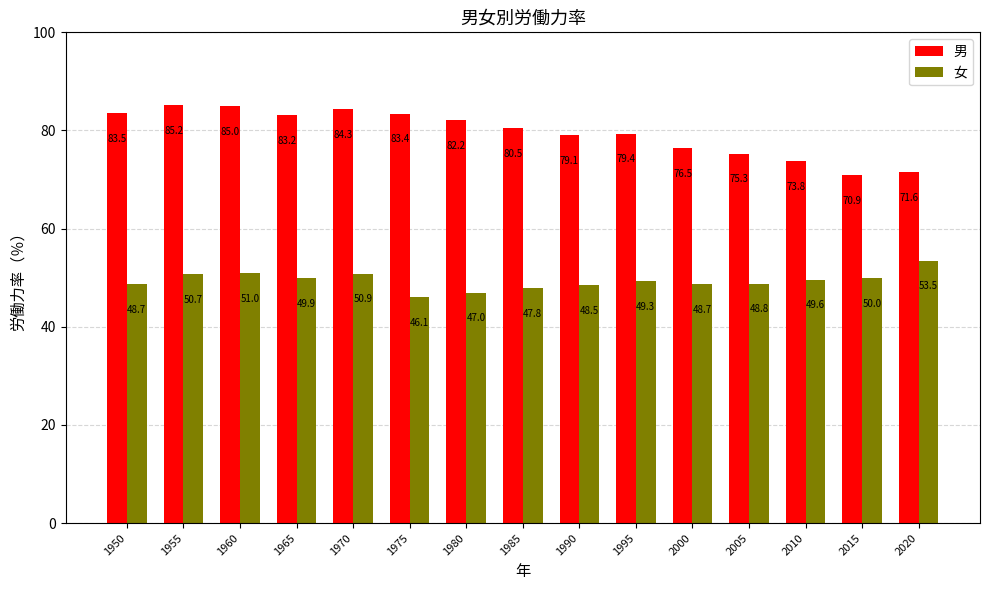

Which series has the largest range (max minus min)?

男